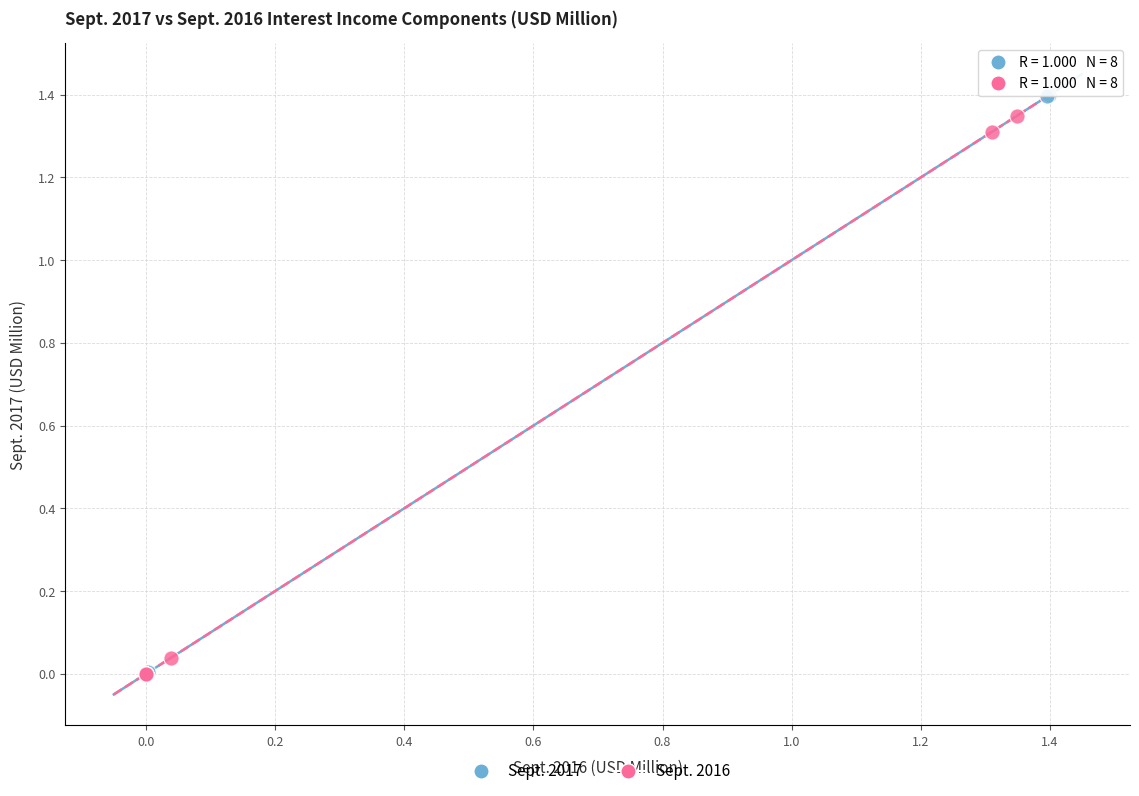

Which series has the largest Y range (max minus min)?

Sept. 2017